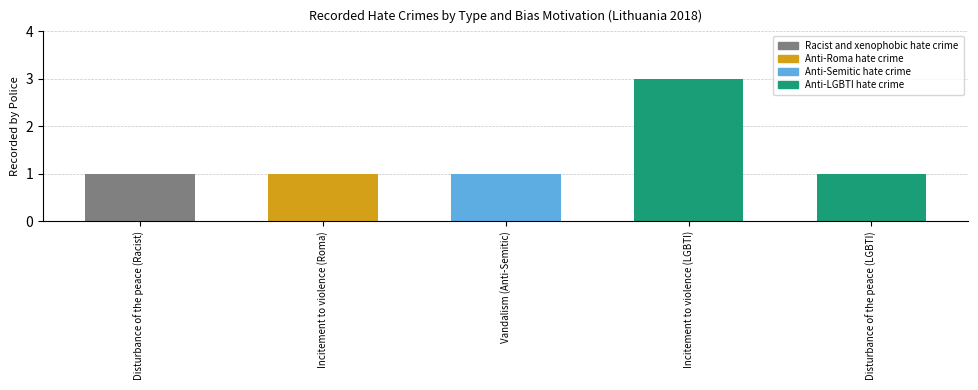

What is the label of the 4th bar from the left?

Incitement to violence (LGBTI)